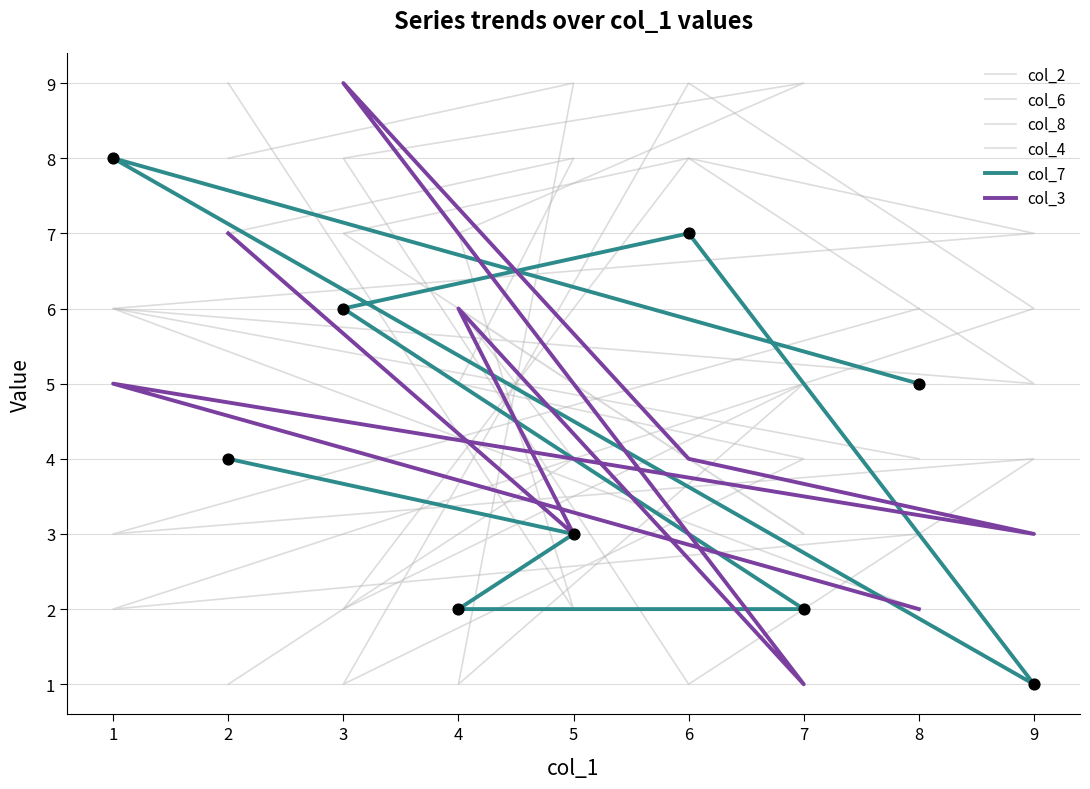

What is the total value across all series at 1?

30